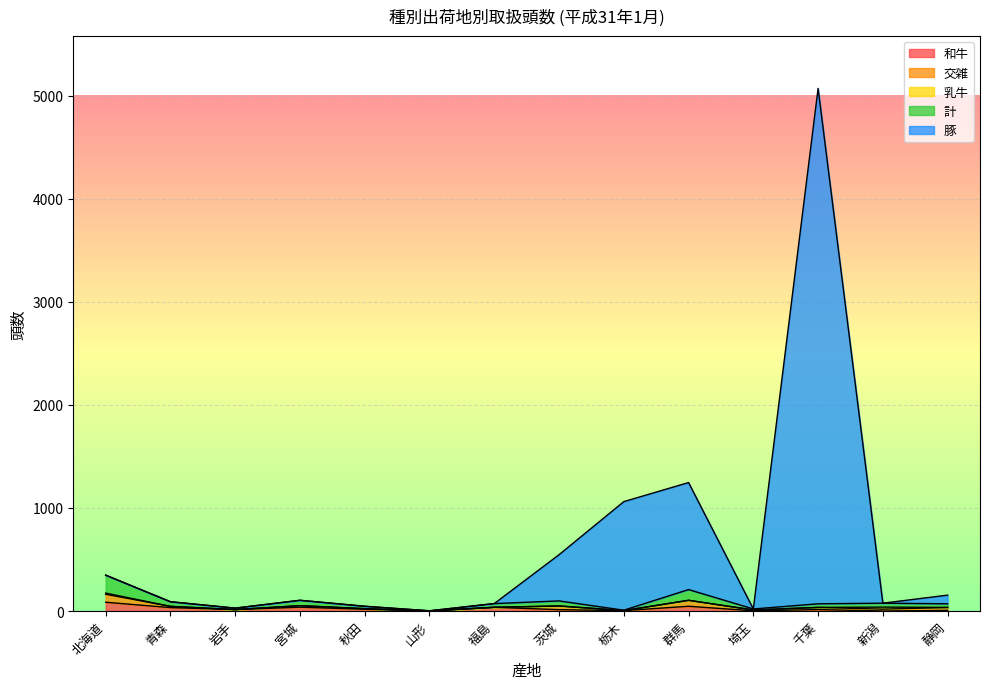

True or false: 豚 has more than 0 points higher than both neighbors.

True